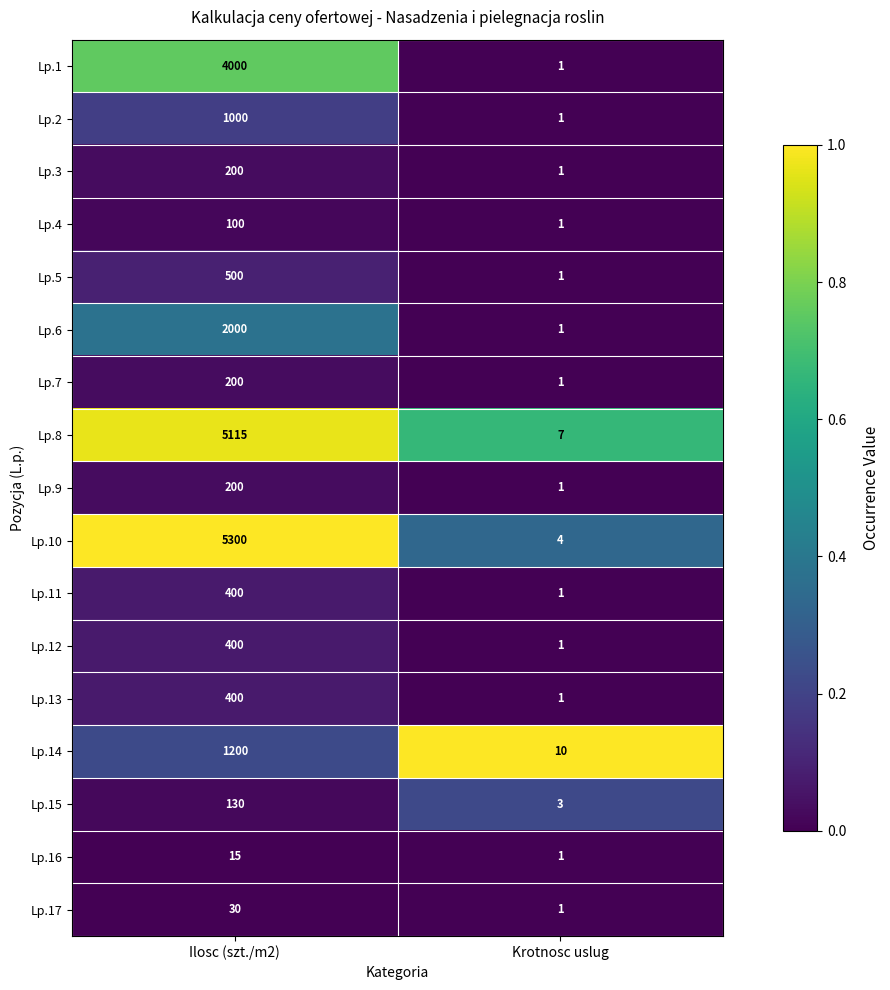

Rank the categories by Lp.14 value from lowest to highest.

Krotnosc uslug, Ilosc (szt./m2)